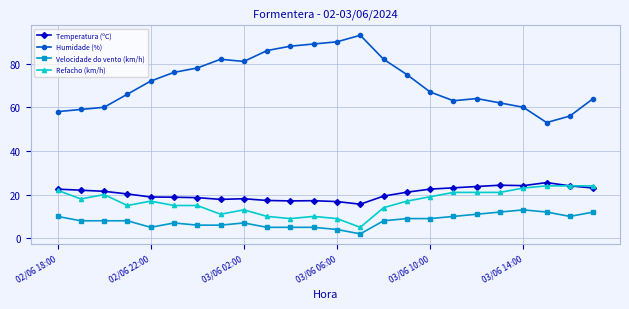

True or false: Temperatura (ºC) and Humidade (%) cross at least once.

False